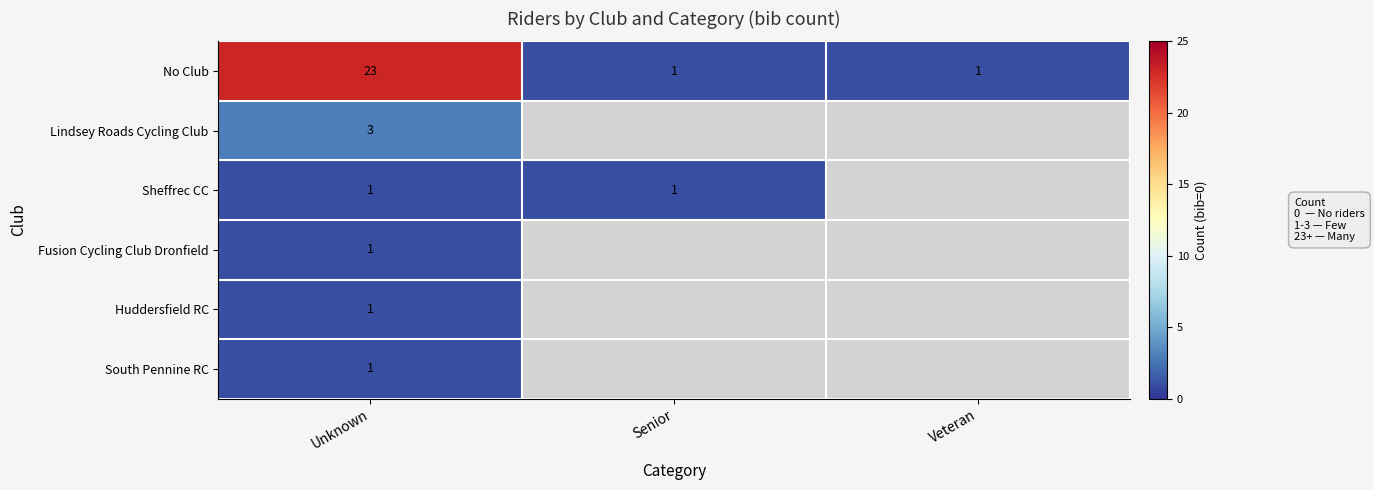

Is the value of Fusion Cycling Club Dronfield at Unknown greater than the value of No Club at Unknown?

No